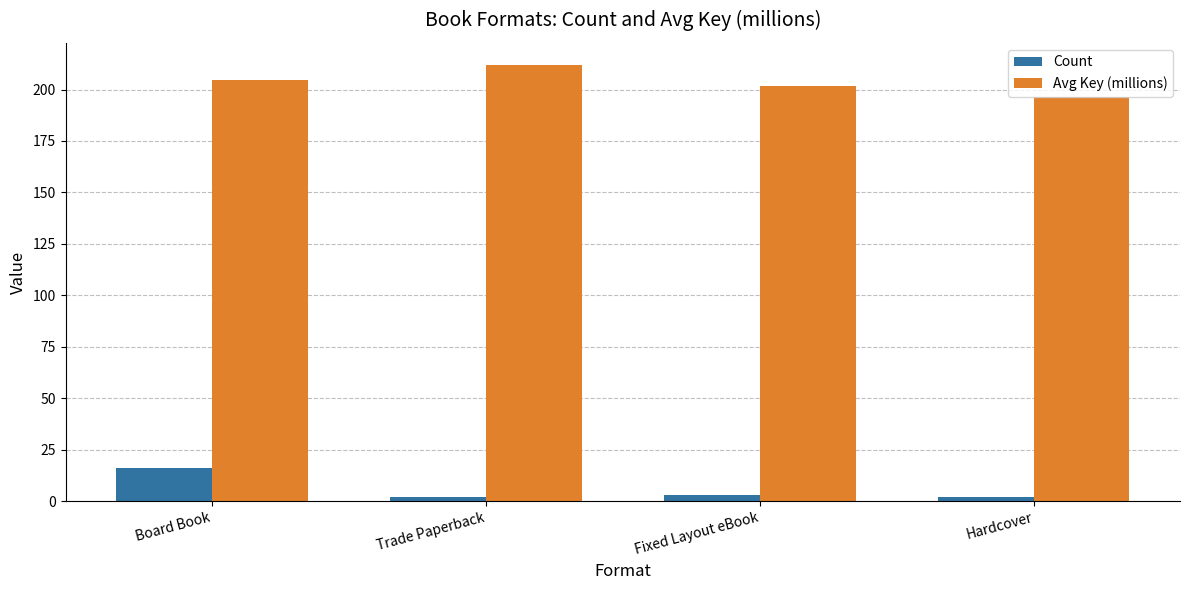

Reading right to left, transcribe all the data shown in this chart.

Count: Hardcover=2.0	Fixed Layout eBook=3.0	Trade Paperback=2.0	Board Book=16.0
Avg Key (millions): Hardcover=196.5	Fixed Layout eBook=201.5	Trade Paperback=212.1	Board Book=204.8